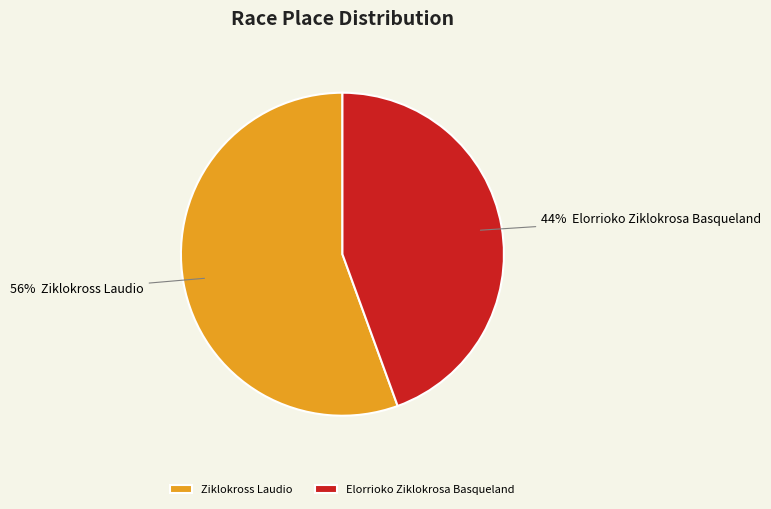

Does any single category account for the majority?

Yes